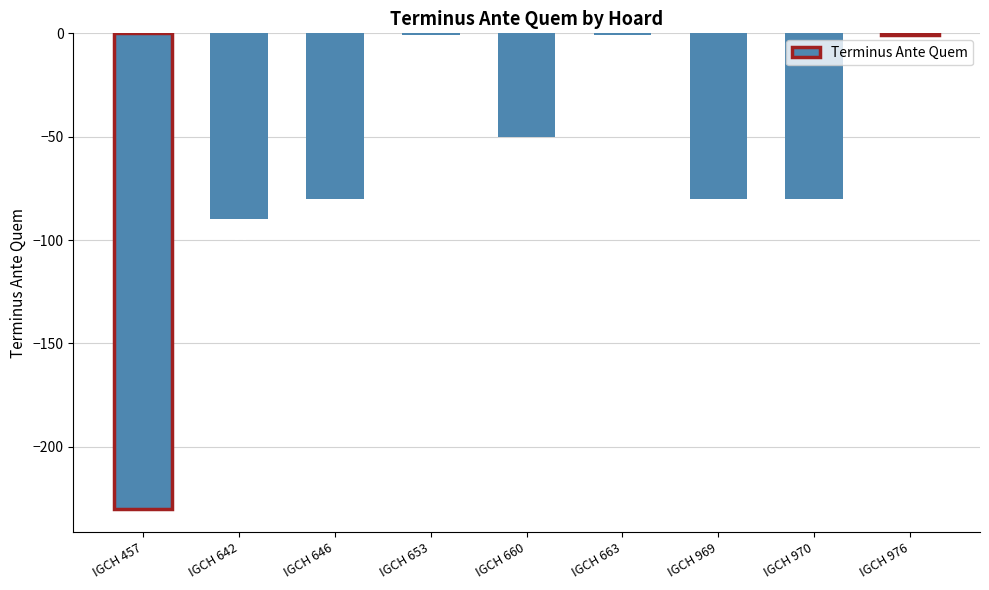

What is the value of the 2nd bar from the left?

-90